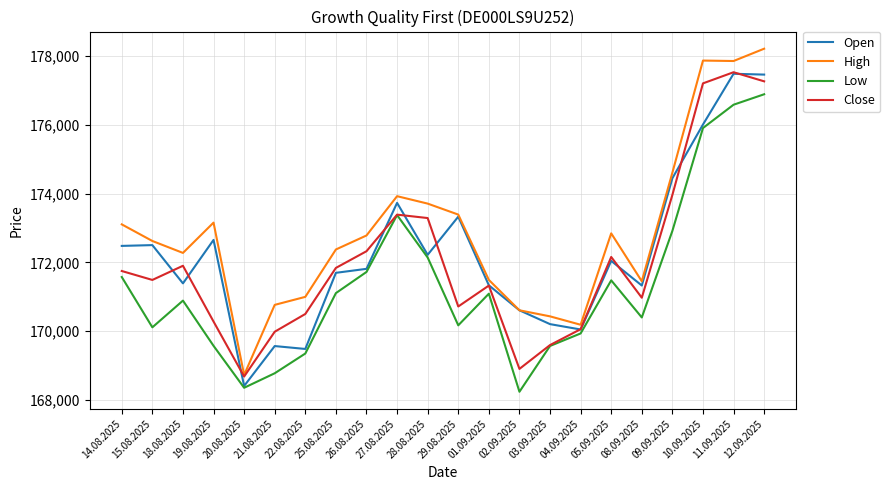

What is the lowest value of the Low series?

168235